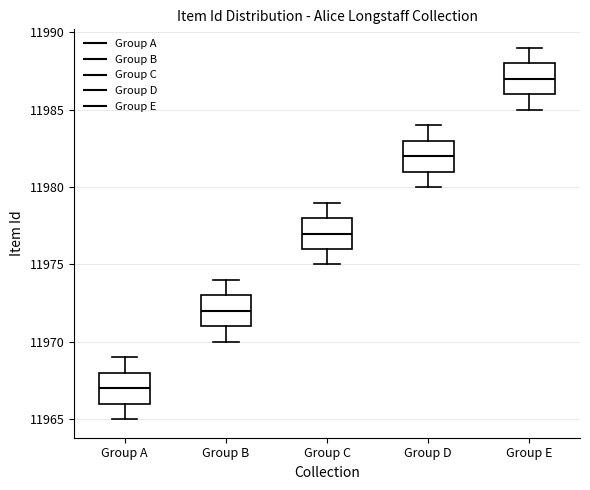

Which box's median line is the lowest?

Group A